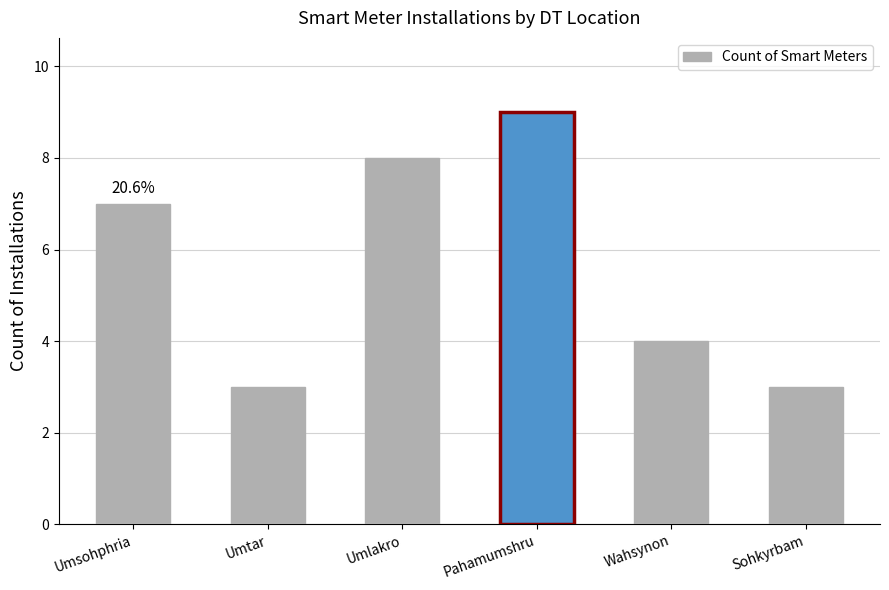

What is the maximum value shown in the chart?

9